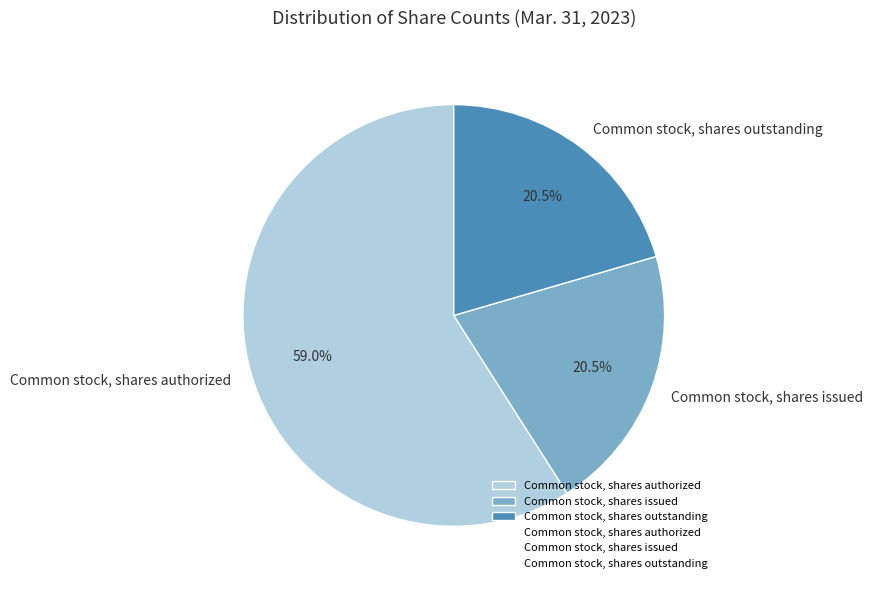

Is Common stock, shares issued the majority of the pie?

No